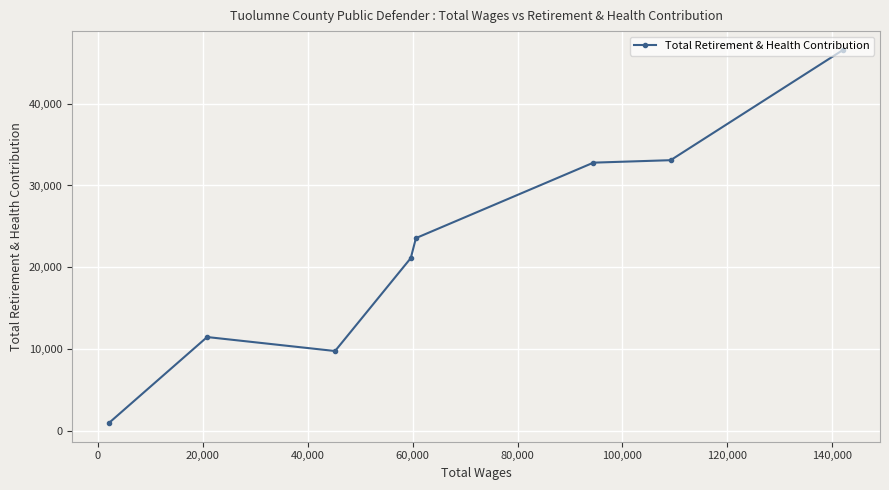

Reading left to right, extract all data points from this chart.

971.7	11479.6	9770.4	21127.8	23569.2	32790.6	33091.2	46584.3